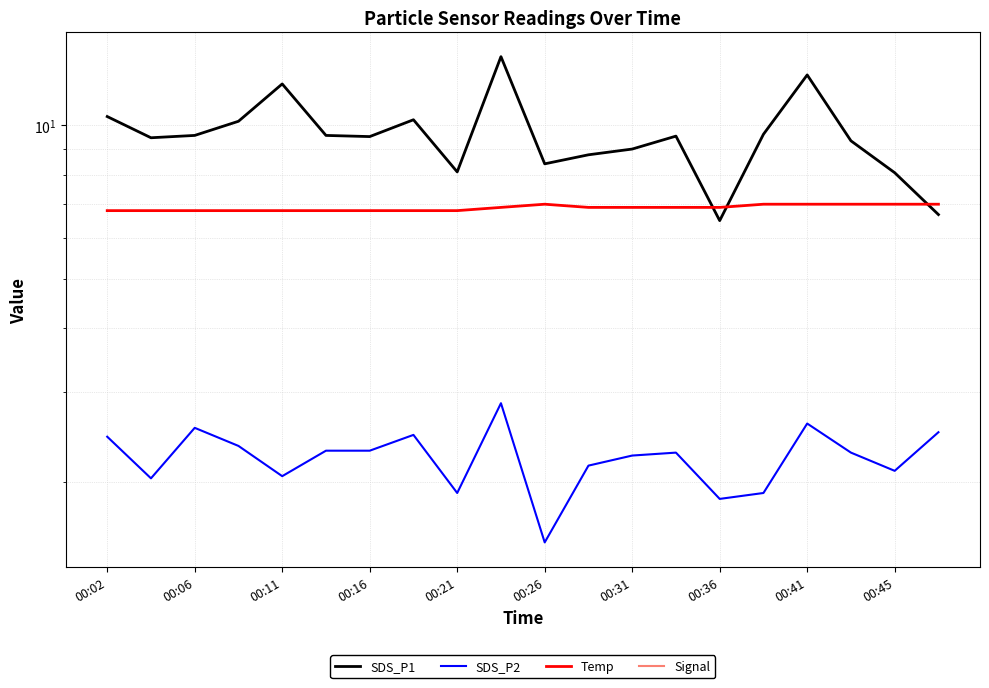

What is the sum of all SDS_P1 values?

191.0